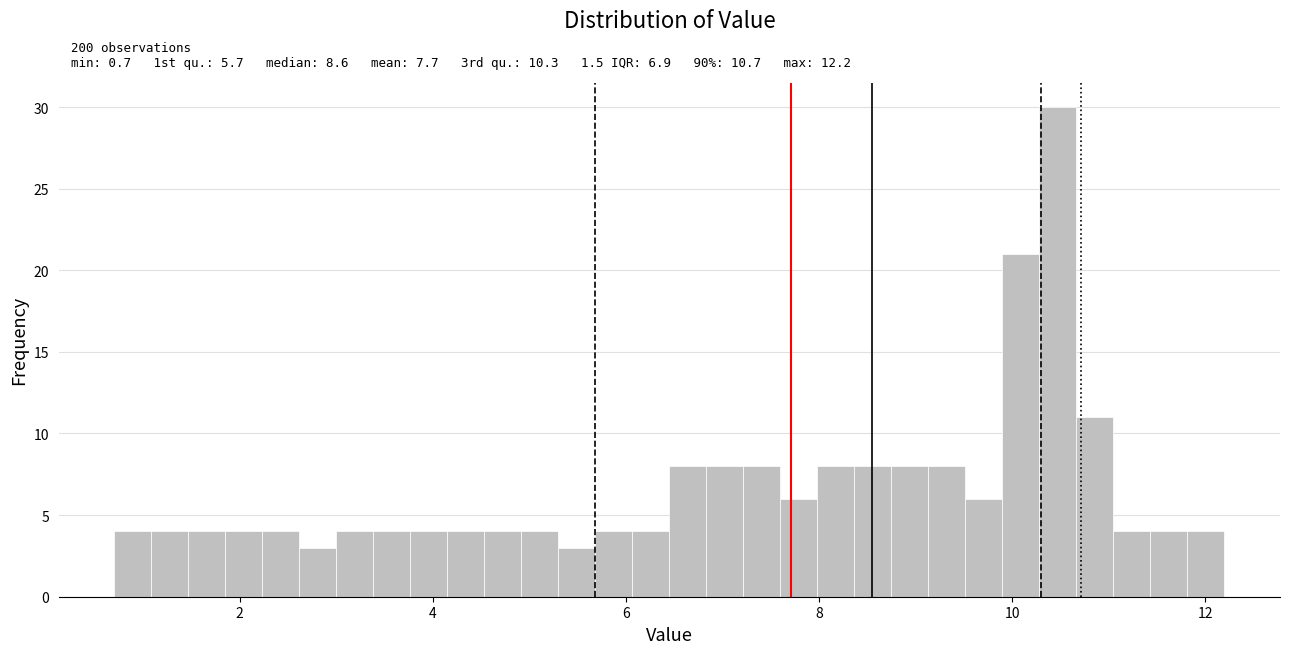

Read against the x-axis, roughly where is the centre of the tallest bar?

10.4